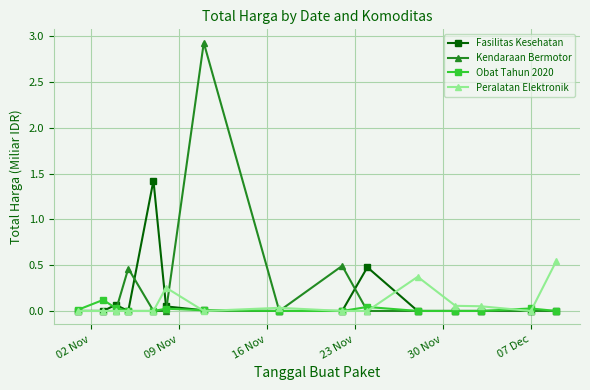

Which series has the widest spread of values?

Kendaraan Bermotor